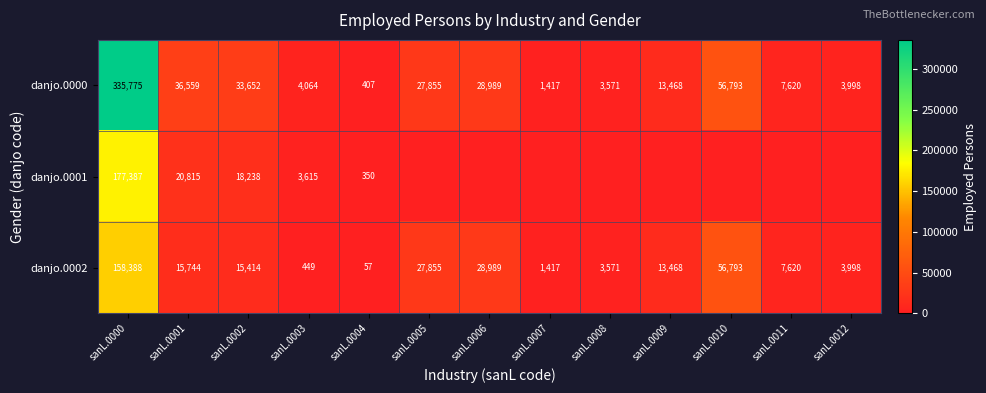

At which label does danjo.0000 first exceed 13468?

sanL.0000